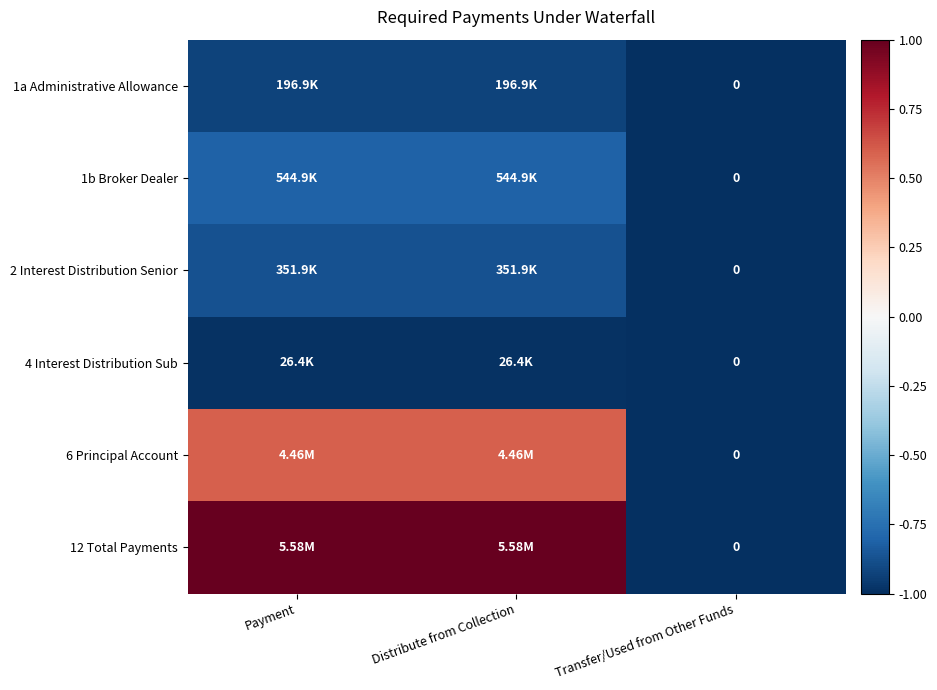

Is it true that 2 Interest Distribution Senior equals -0.4 at Transfer/Used from Other Funds?

False